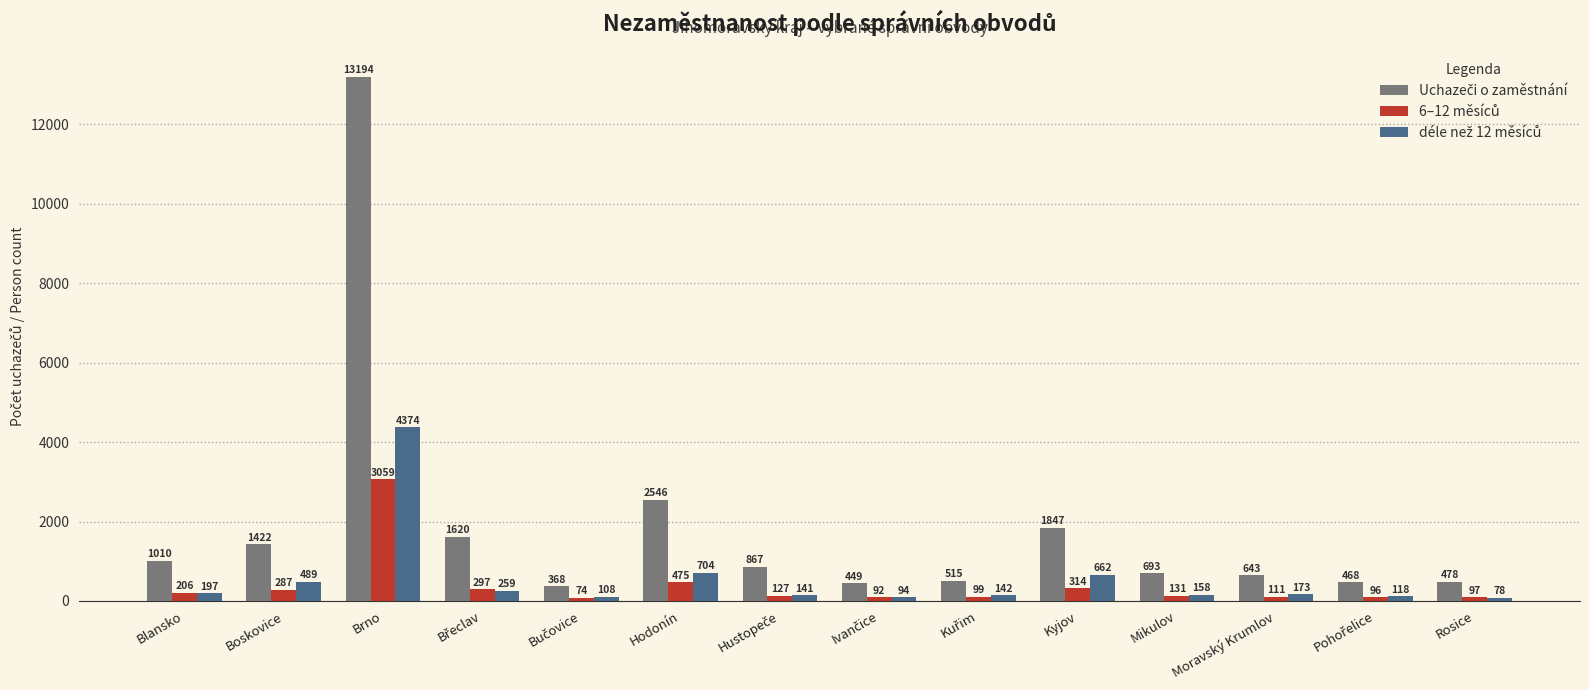

What is the maximum value shown in the chart?

13194